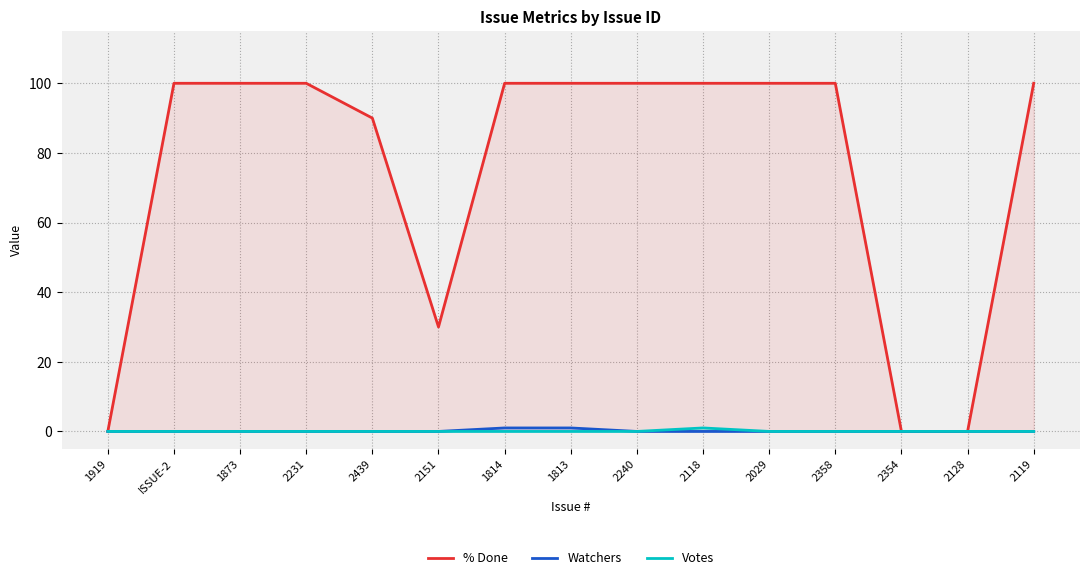

What is the difference between the maximum and second lowest values in the Watchers series?

1